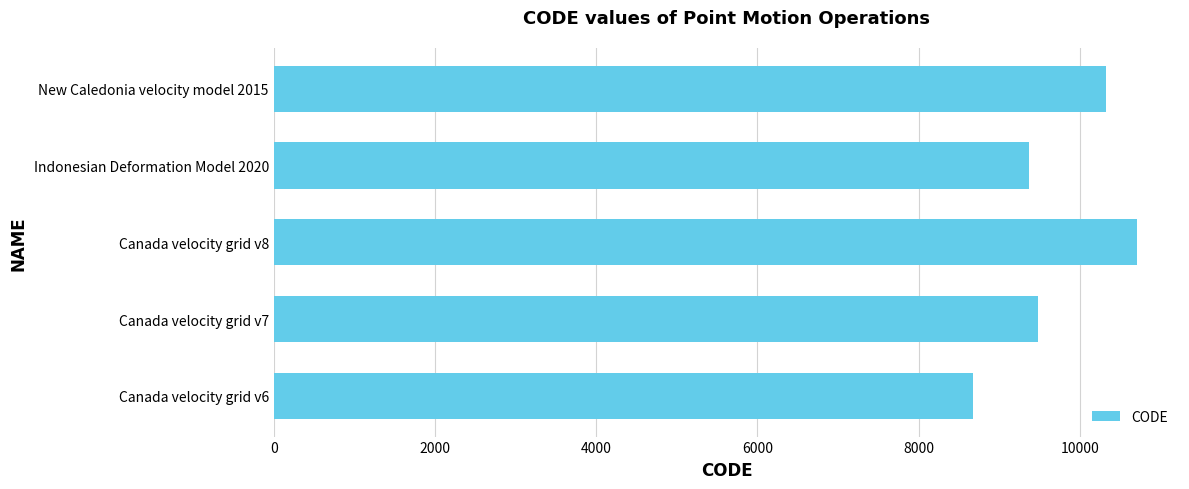

Rank the categories by value from lowest to highest.

Canada velocity grid v6, Indonesian Deformation Model 2020, Canada velocity grid v7, New Caledonia velocity model 2015, Canada velocity grid v8